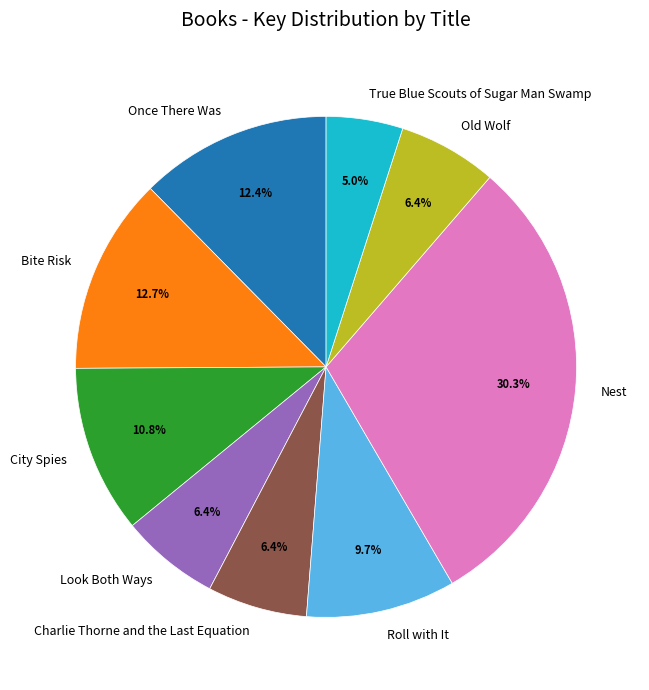

Does any single category account for the majority?

No